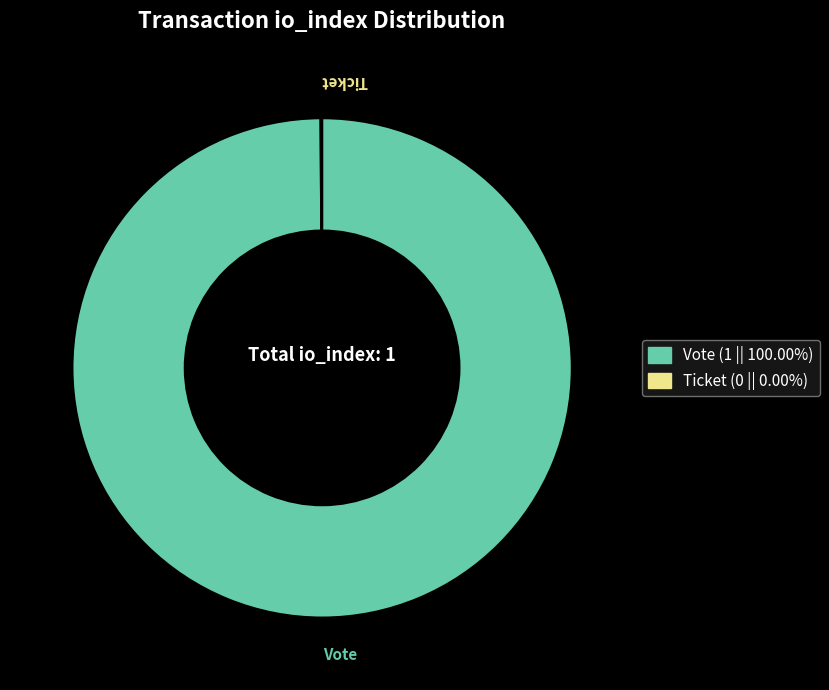

Does Vote account for over 50% of the chart?

Yes